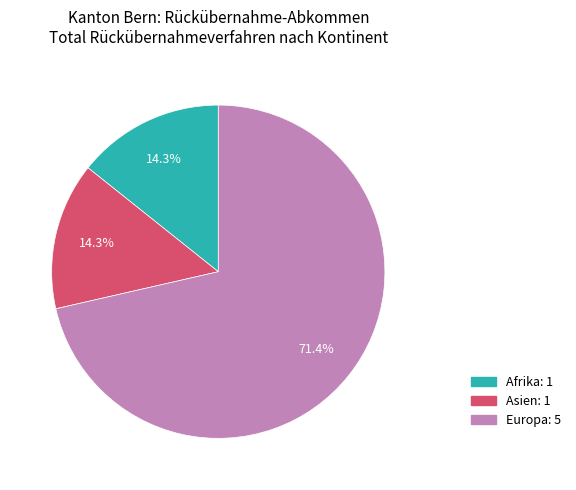

The Afrika slice represents 14% of the pie. True or false?

True